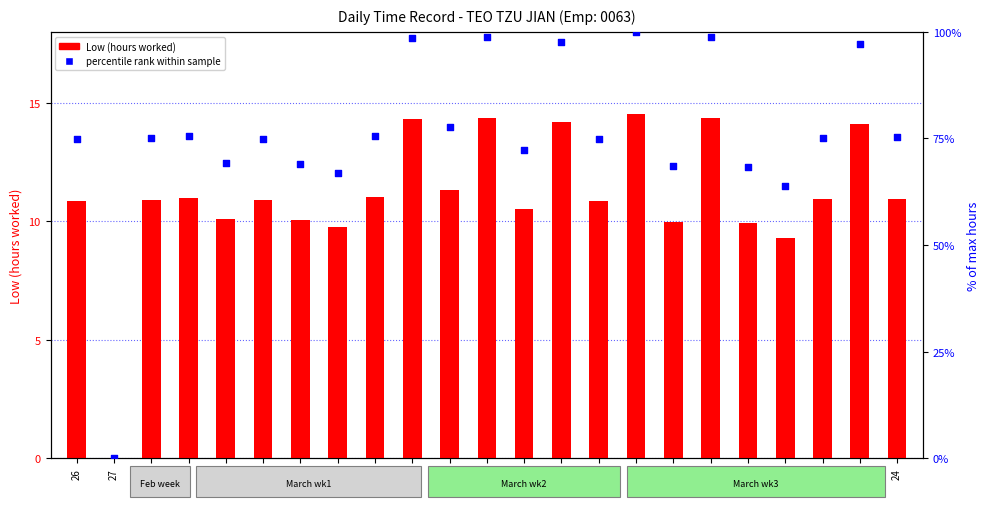

Is the value of percentile rank within sample at 7 greater than the value of Low (hours) at 9?

Yes